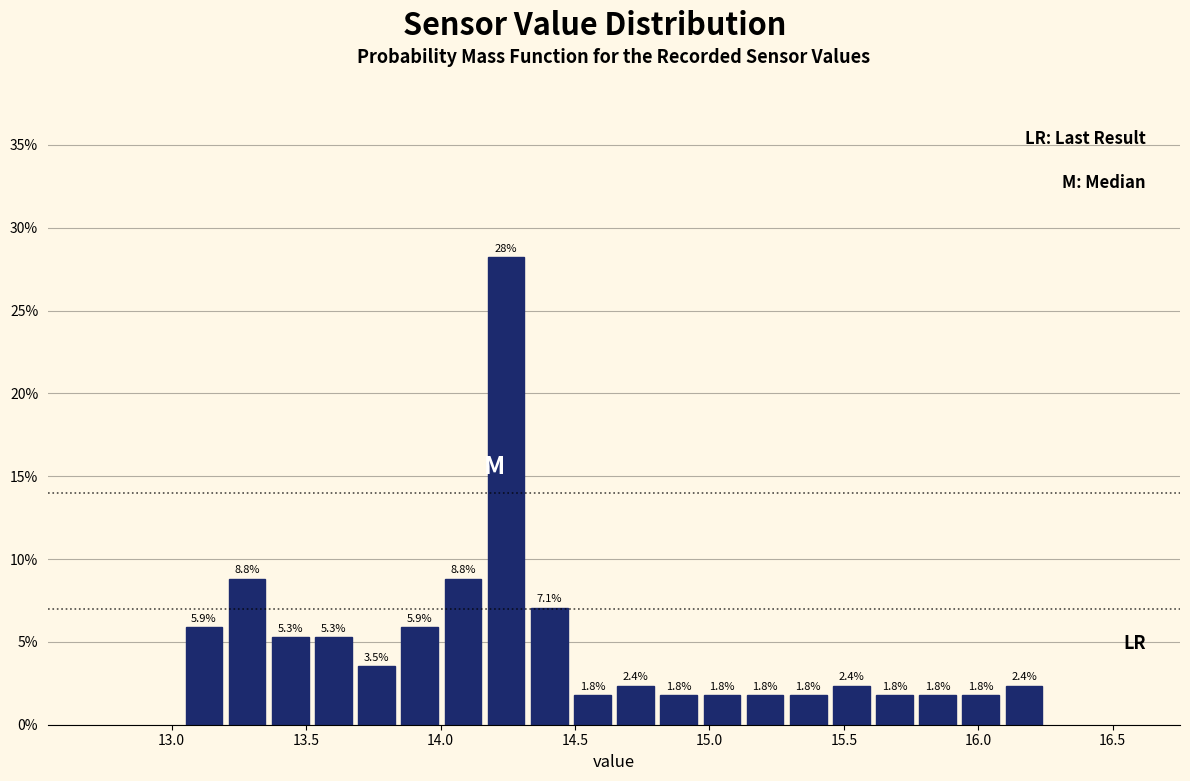

Around what value on the x-axis is the tallest bar? Give the approximate position of its centre, as read against the axis.

14.25